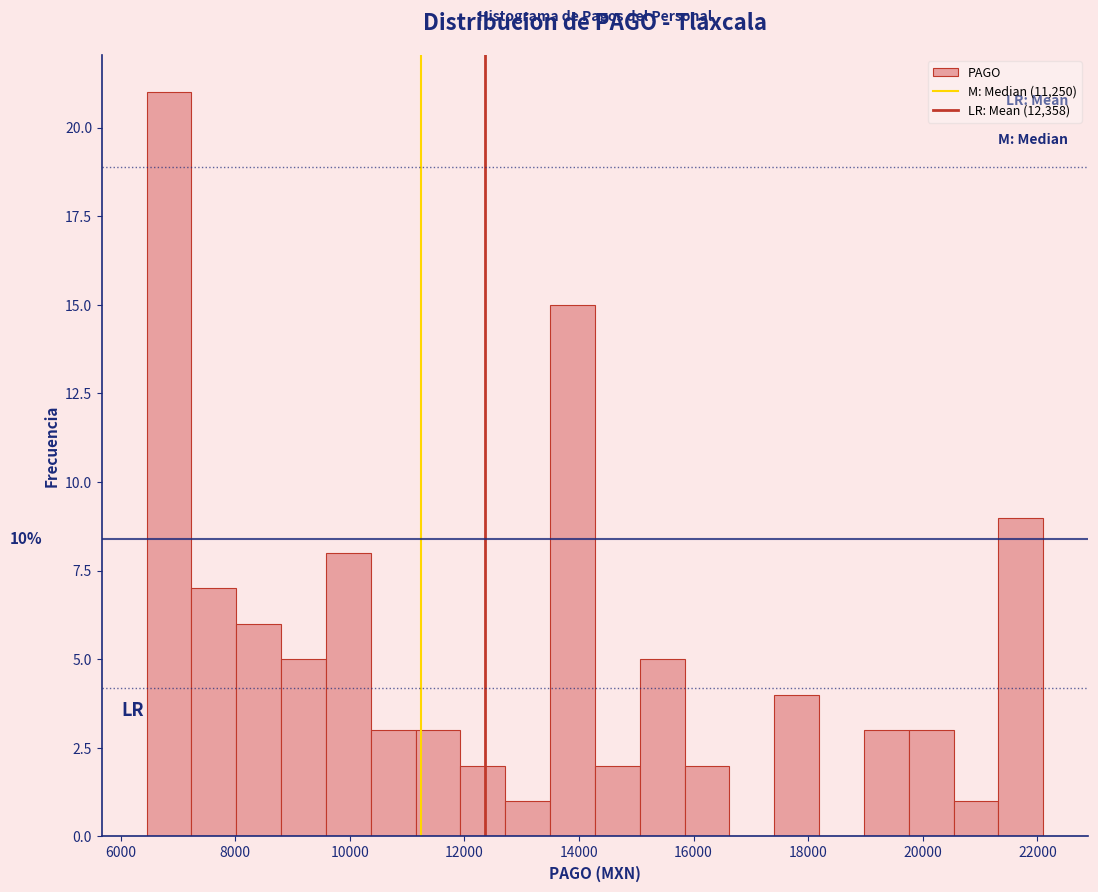

Read against the x-axis, roughly where is the centre of the tallest bar?

6800